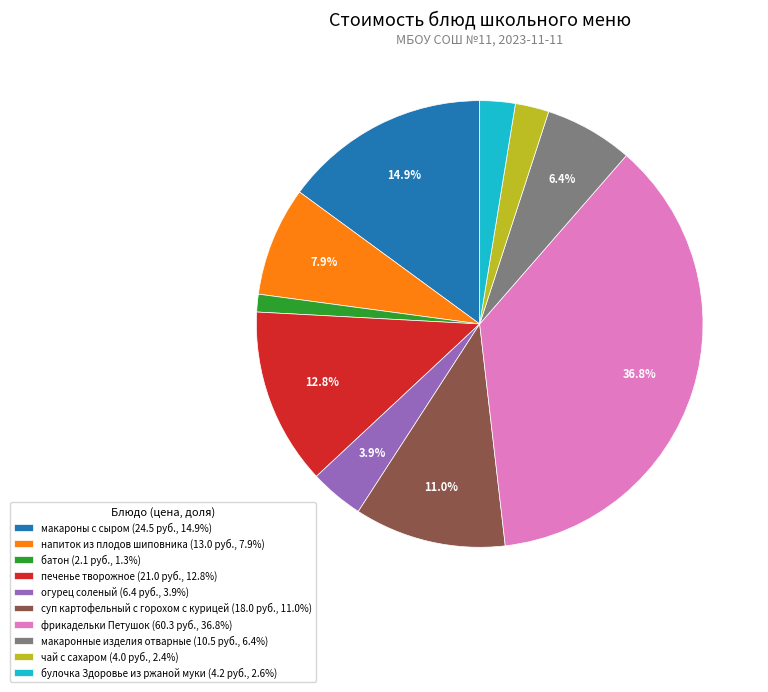

To the nearest percent, what is the combined percentage of фрикадельки Петушок and макаронные изделия отварные?

43%